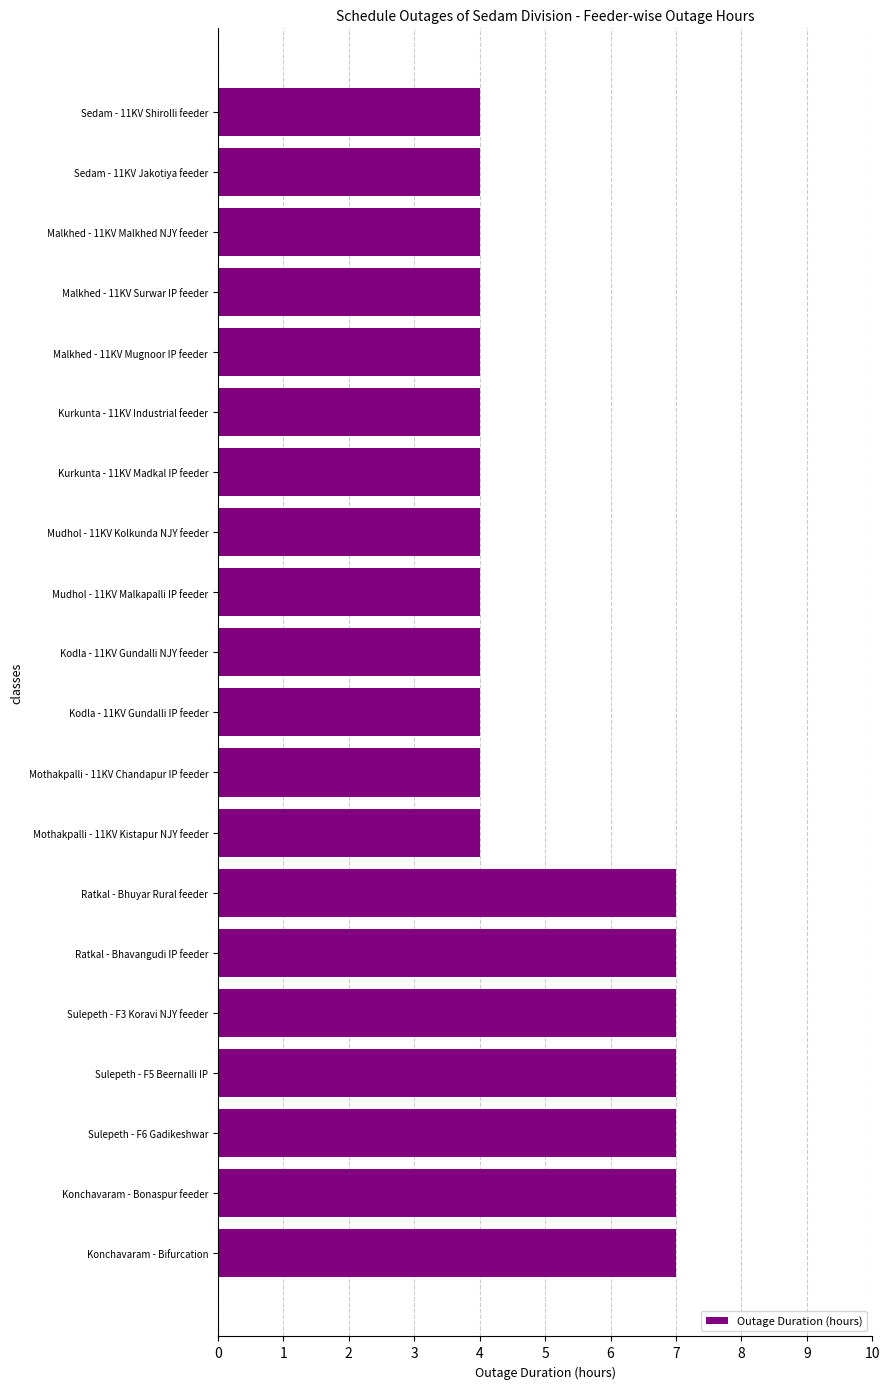

What is the smallest value displayed?

4